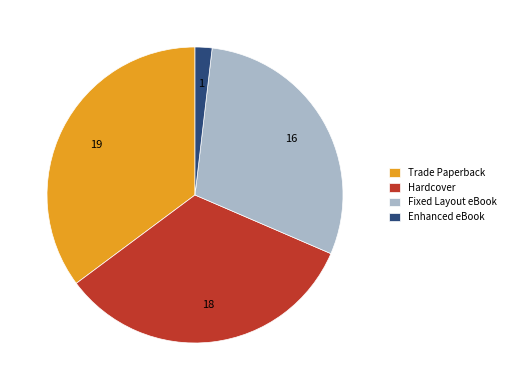

Is it true that Fixed Layout eBook is 43% of the pie?

False